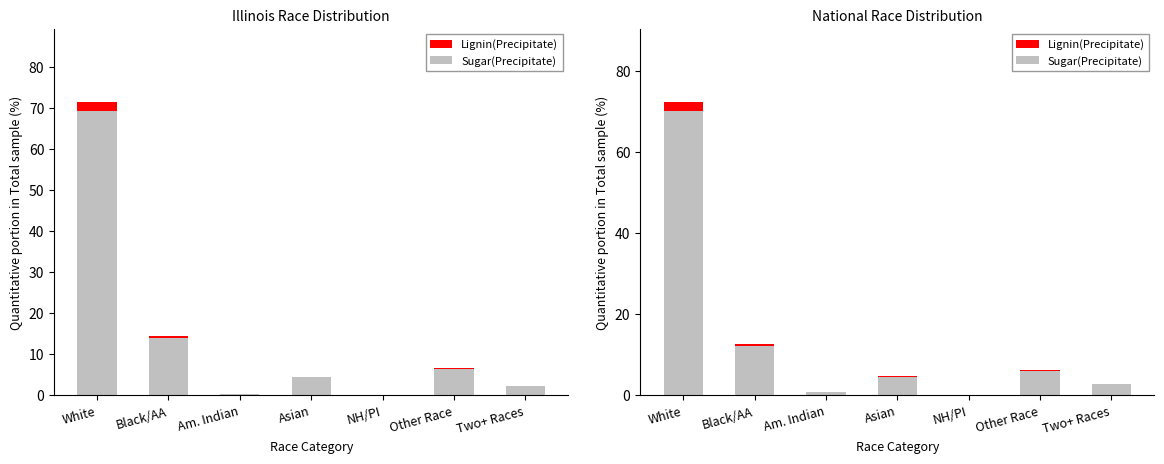

Between Asian and Other Race, which is larger?

Other Race